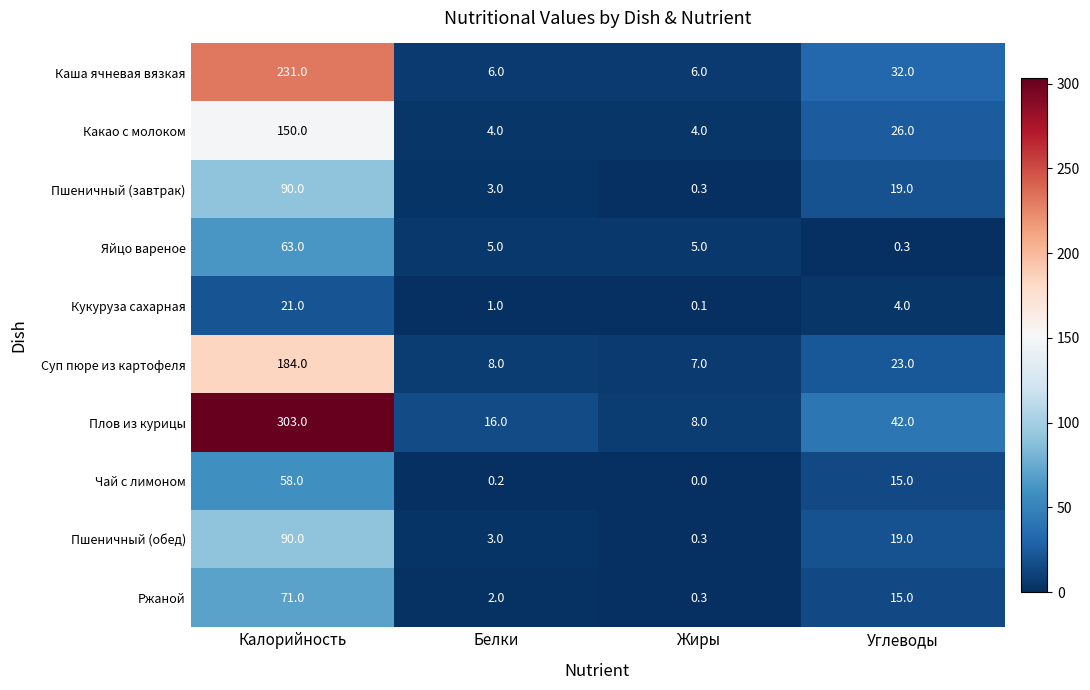

Which series has the widest spread of values?

Плов из курицы